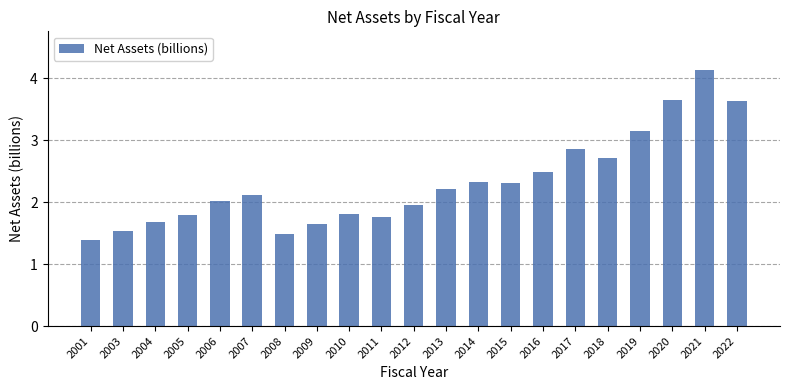

How many series are shown in this chart?

1